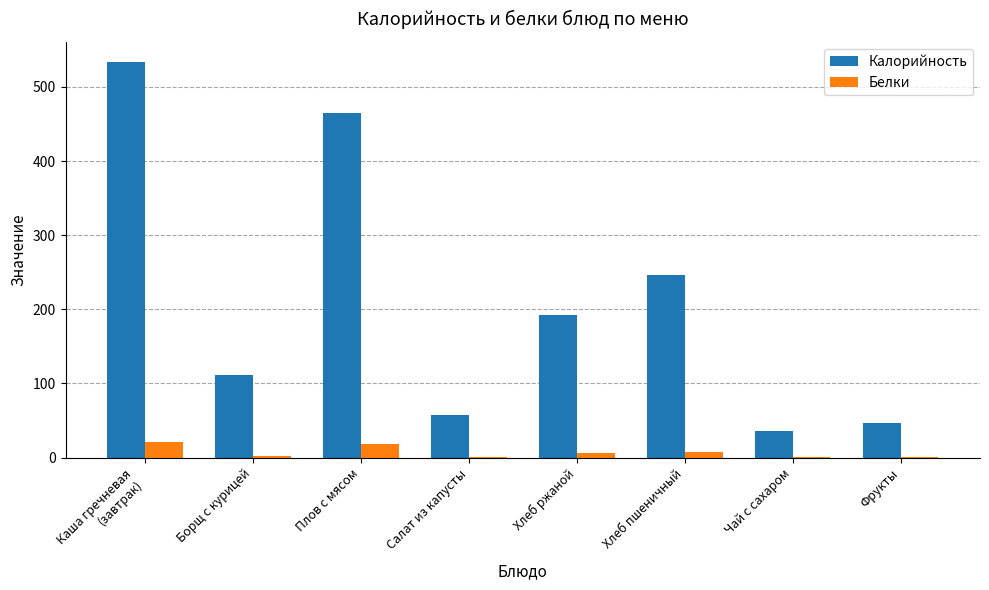

What is the maximum value for Белки?

20.4